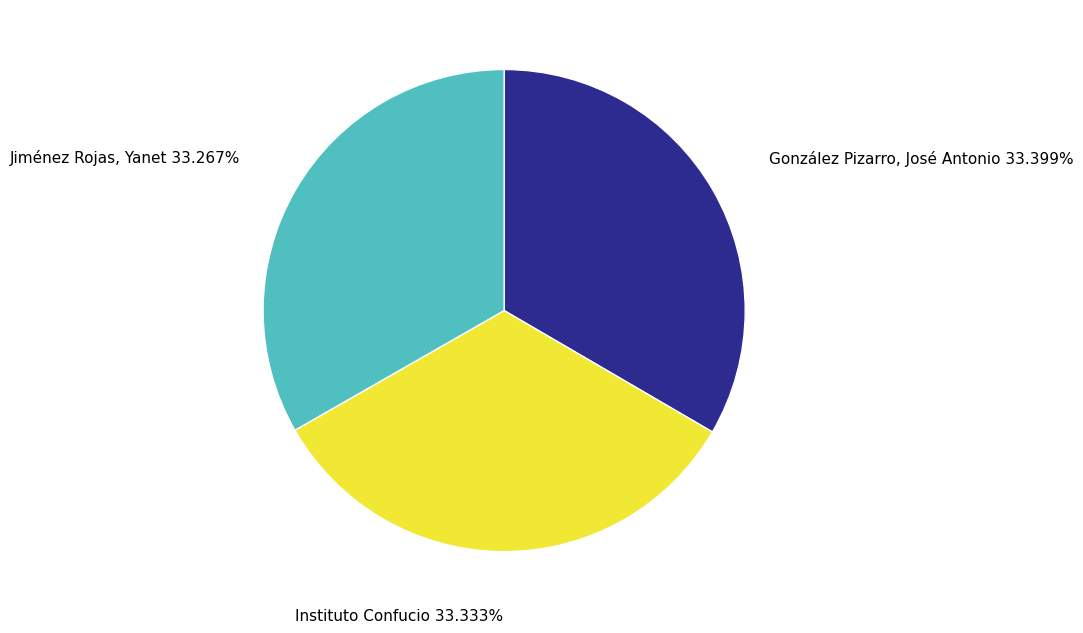

Is there any slice that represents more than half of the pie?

No